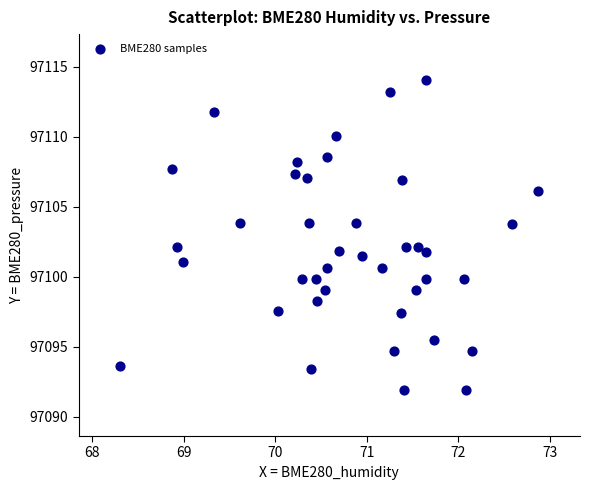

What is the range of X values (max minus min)?

4.6